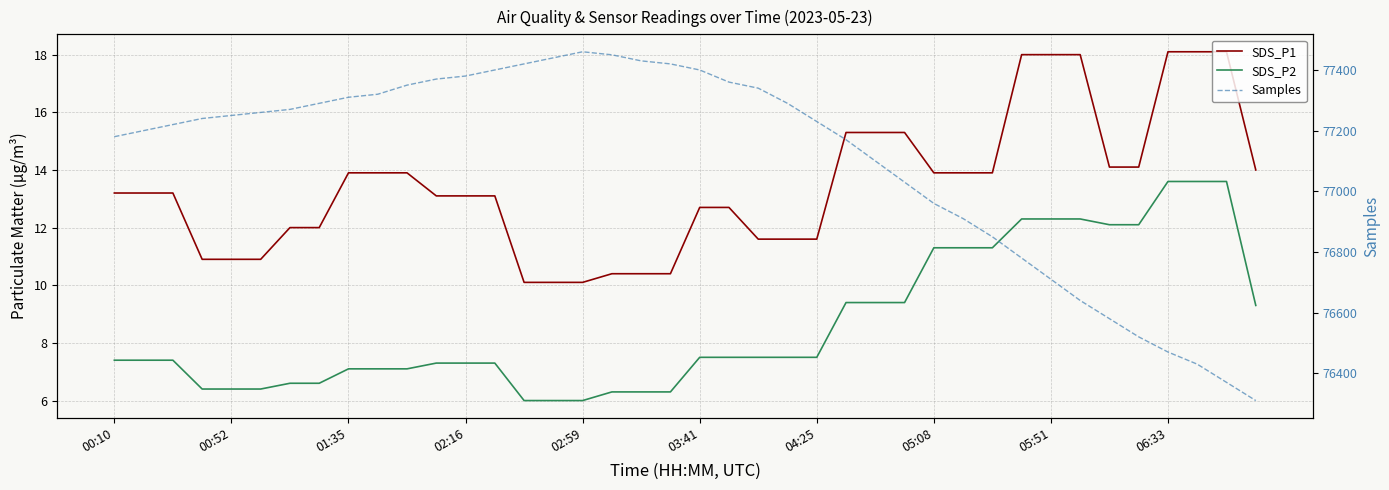

What is the sum of the Samples values at 37 and 16?

153890.0